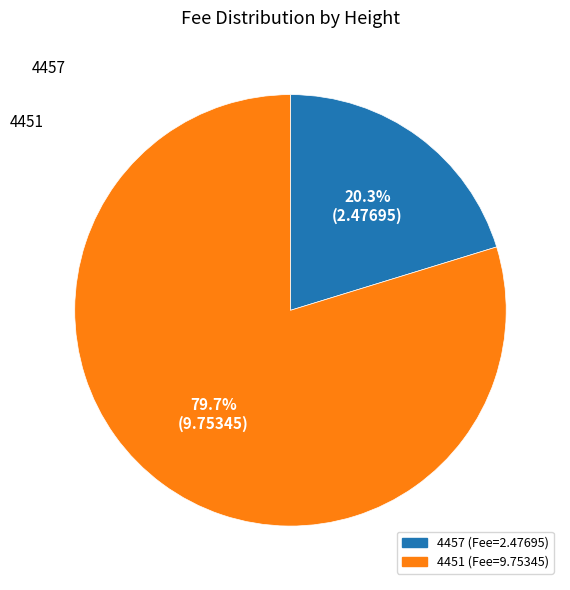

What percentage do 4457 and 4451 together represent?

100.0%